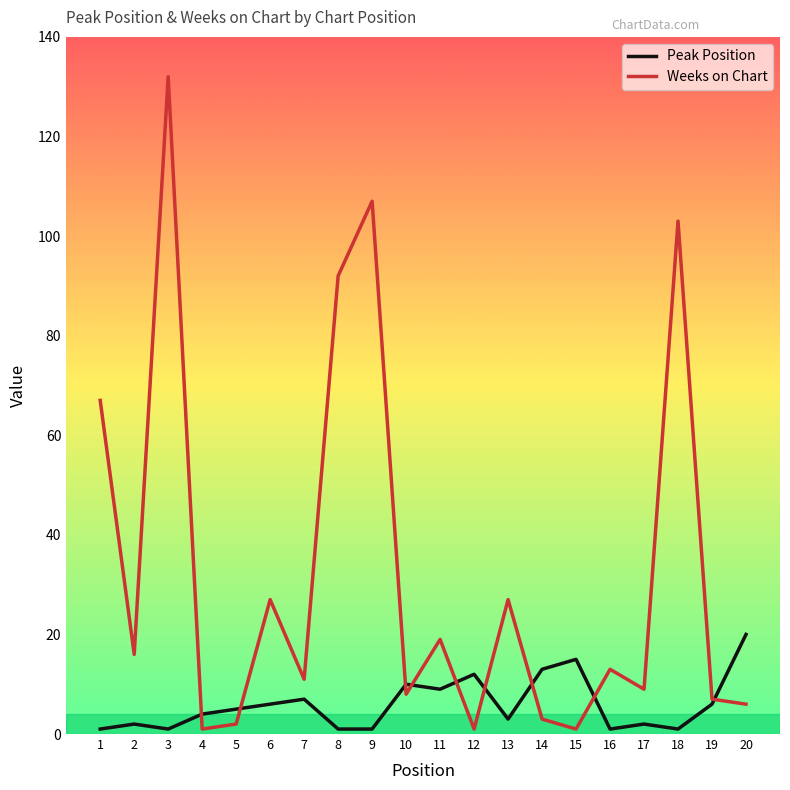

What is the sum of all Peak Position values?

120